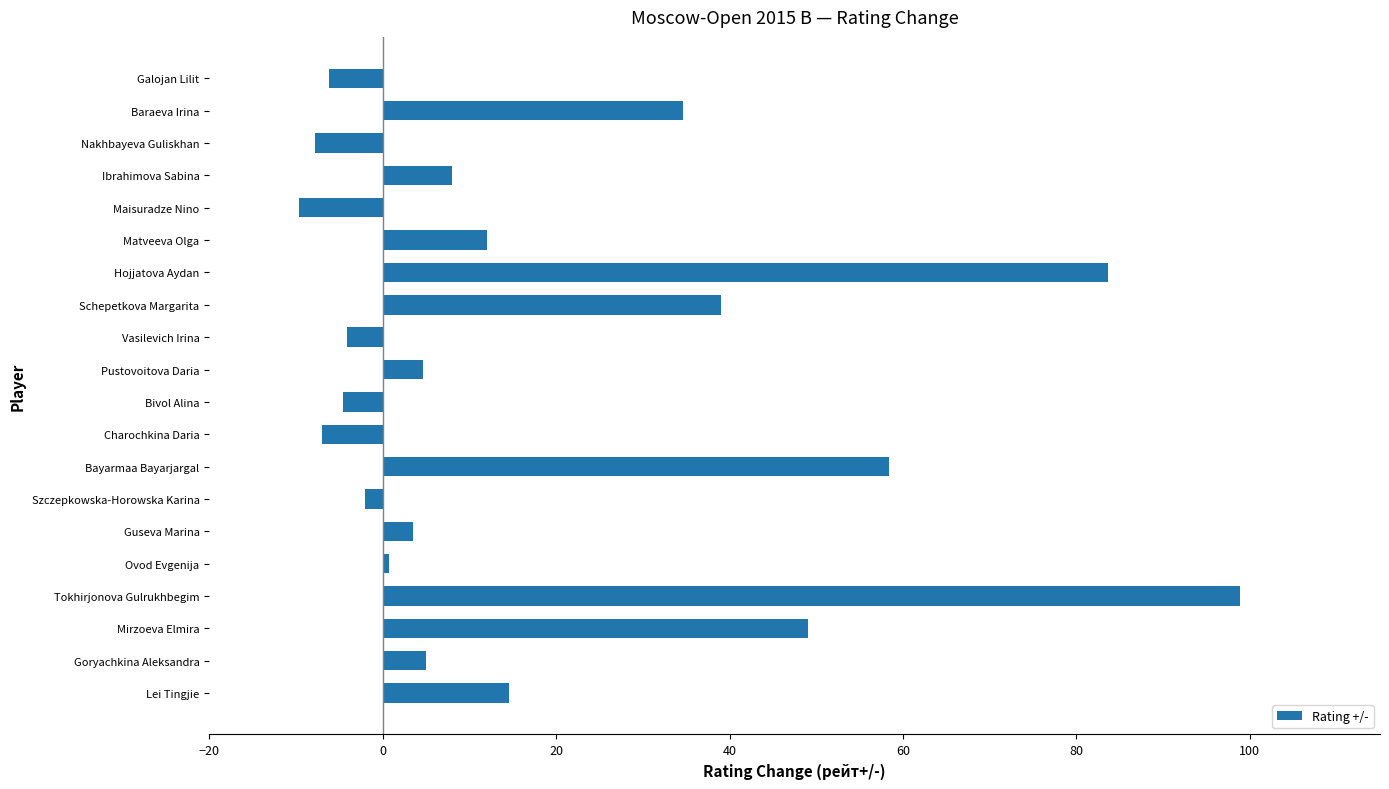

Read the value at Guseva Marina.

3.5